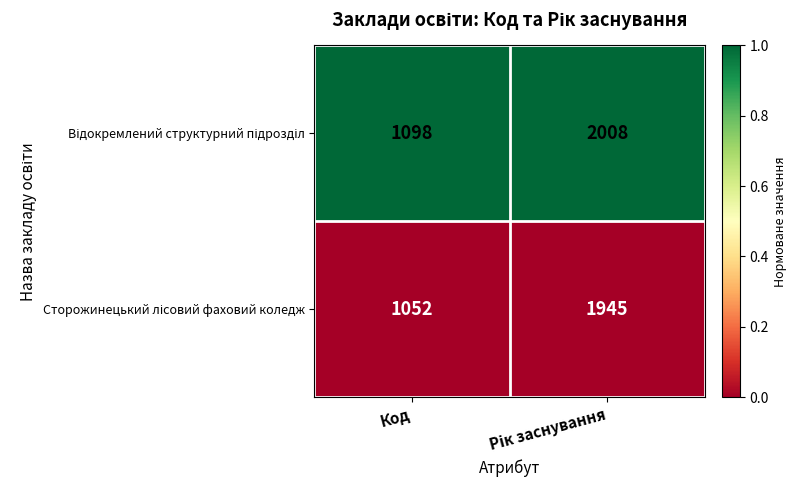

What is the spread (max minus min) of values at Код?

46